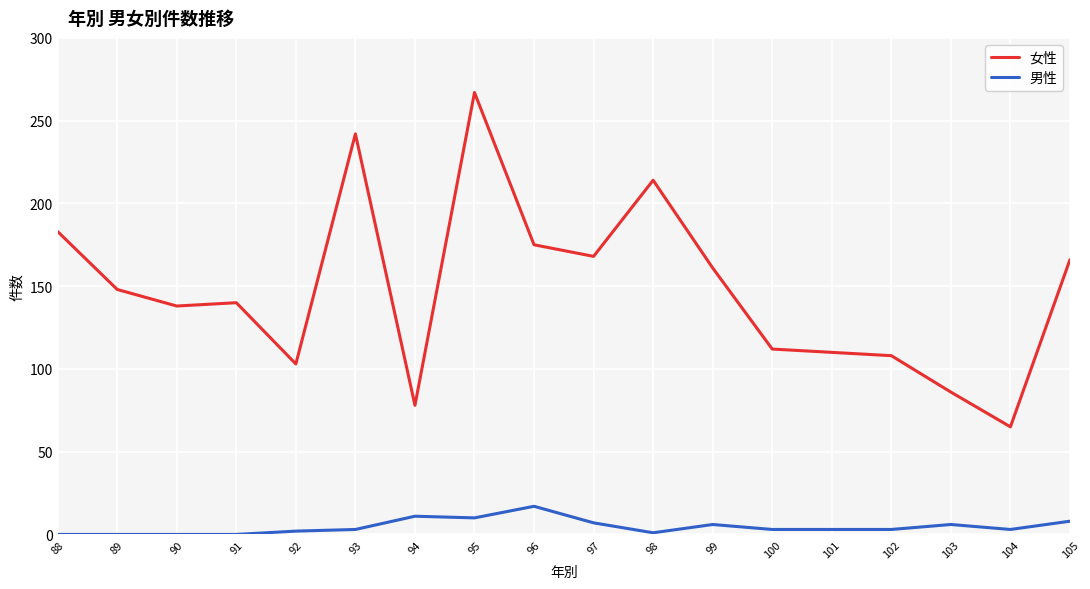

True or false: 女性 and 男性 intersect in this chart.

False